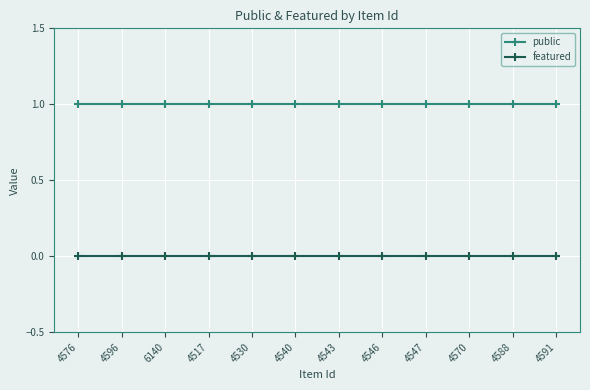

True or false: public and featured cross at least once.

False